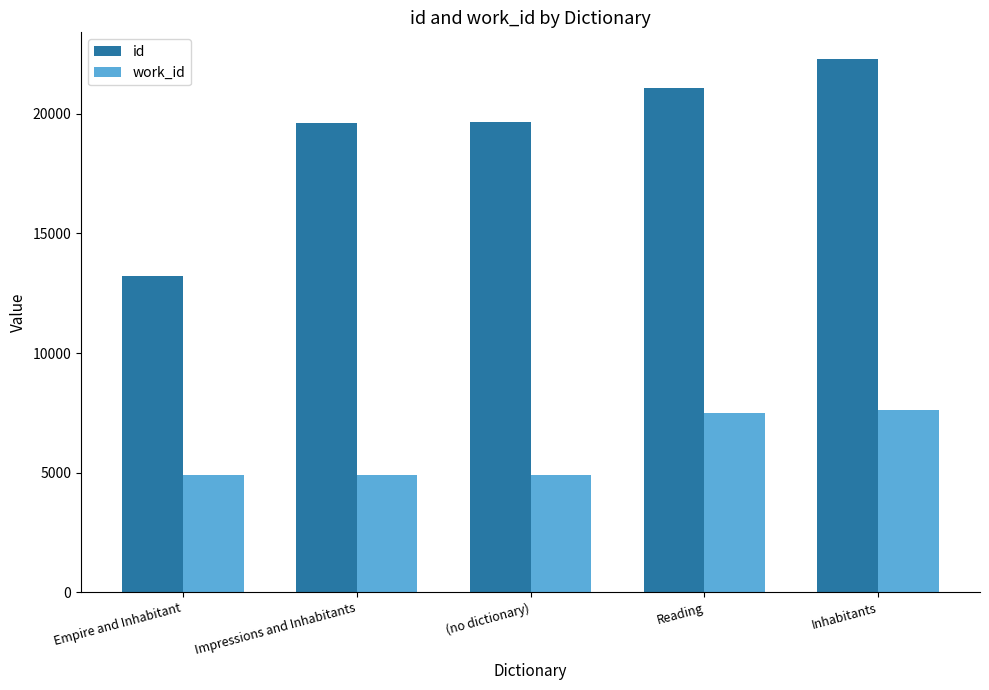

Is it true that id equals 22286 at Inhabitants?

True